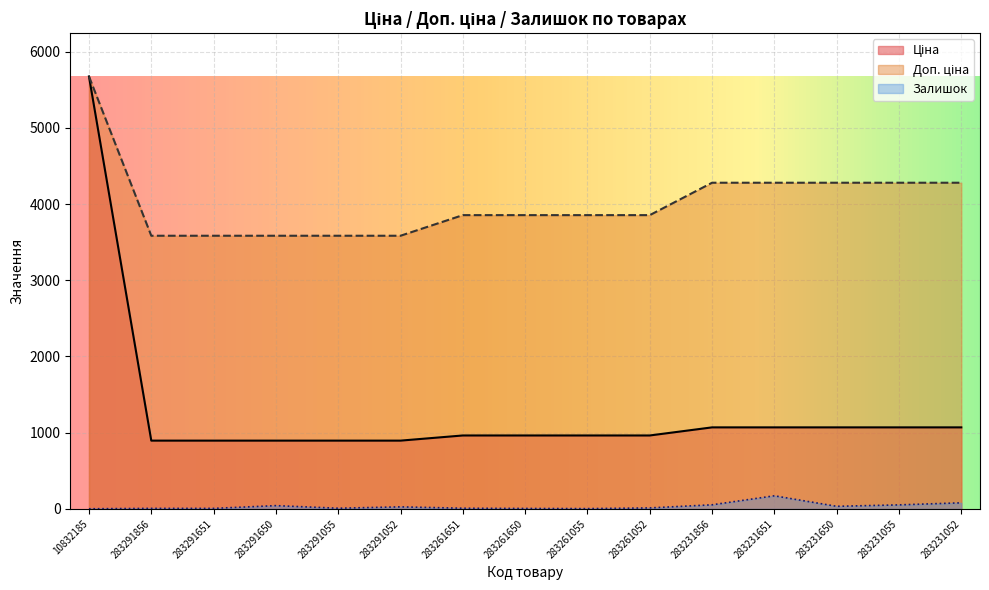

Which series has the largest total across all categories?

Доп. ціна